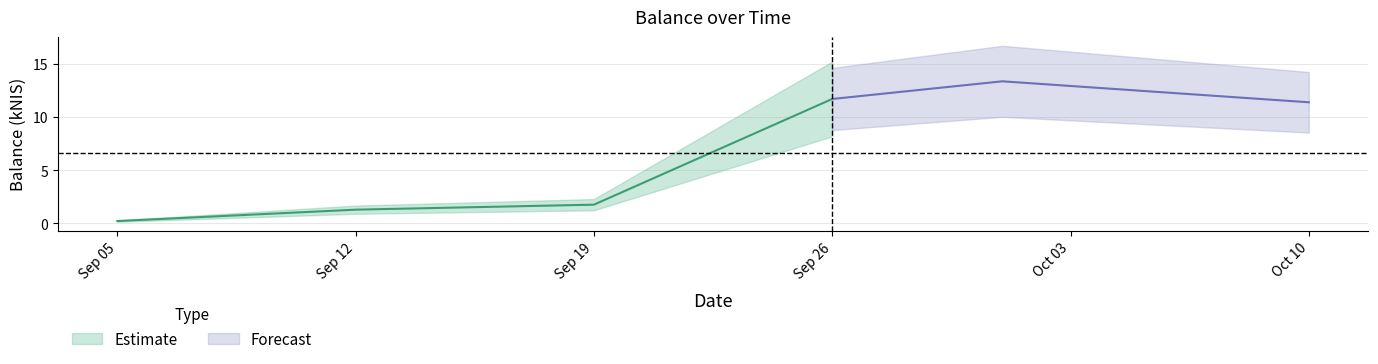

Reading left to right, what are all the values shown in this chart?

2024-09-05=0.2	2024-09-12=1.3	2024-09-19=1.8	2024-09-26=11.7	2024-10-01=13.3	2024-10-10=11.4